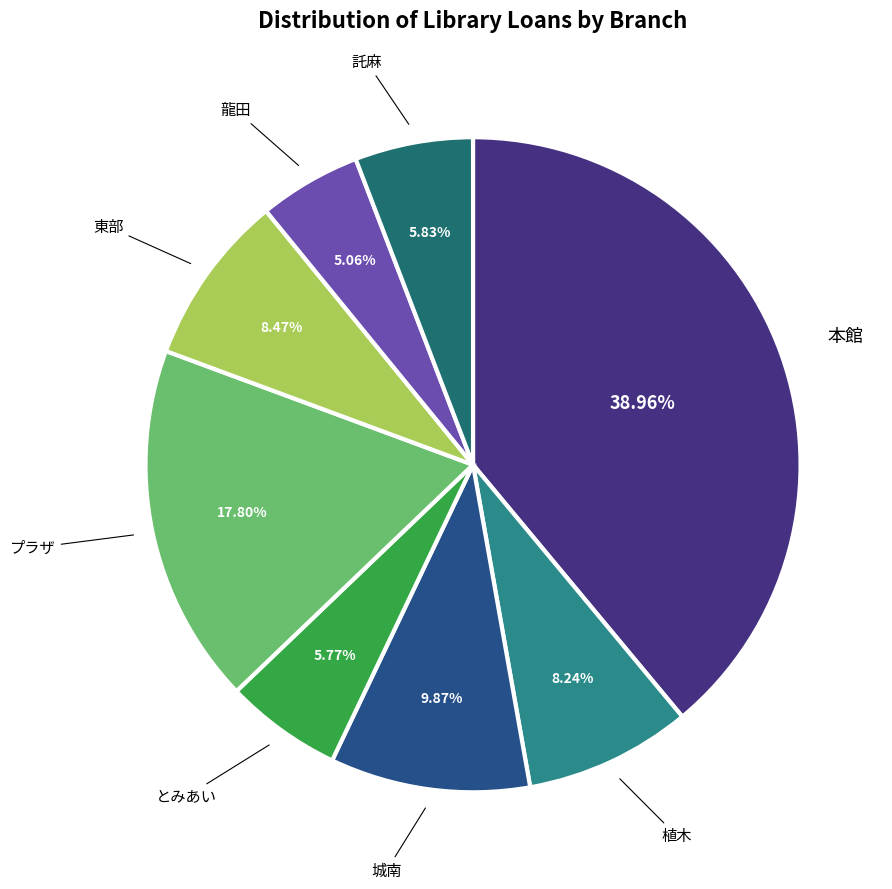

To the nearest percent, what is the average slice percentage?

12%